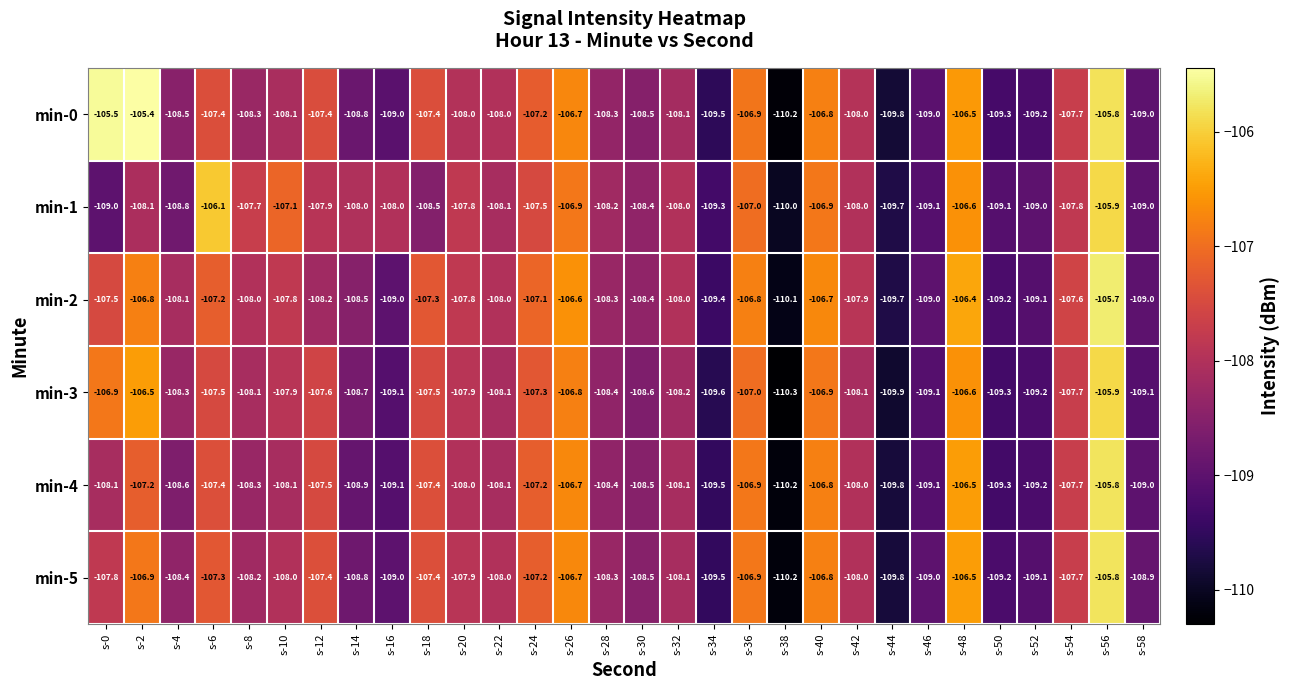

What is the sum of all min-3 values?

-3242.1